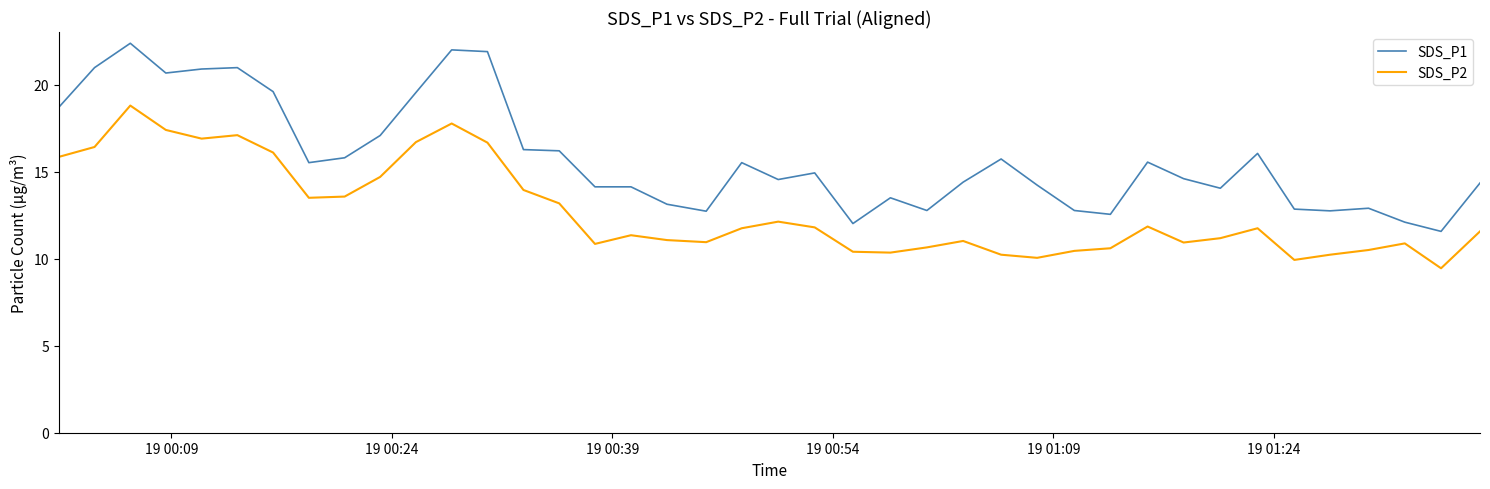

What is the highest value of the SDS_P1 series?

22.4